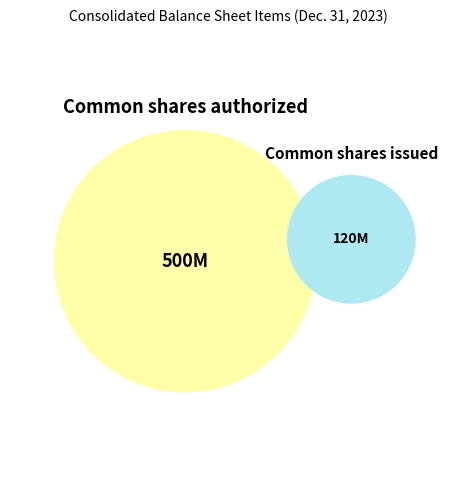

Which category accounts for the majority?

Common shares authorized